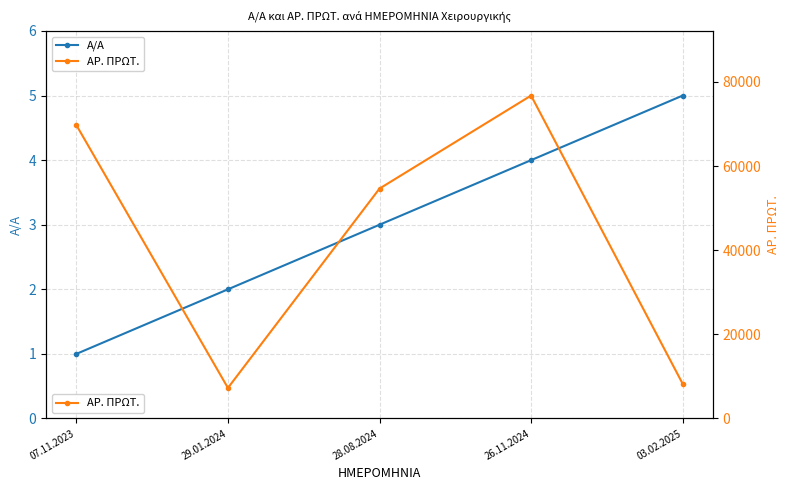

At which label does ΑΡ. ΠΡΩΤ. first exceed 54651?

07.11.2023